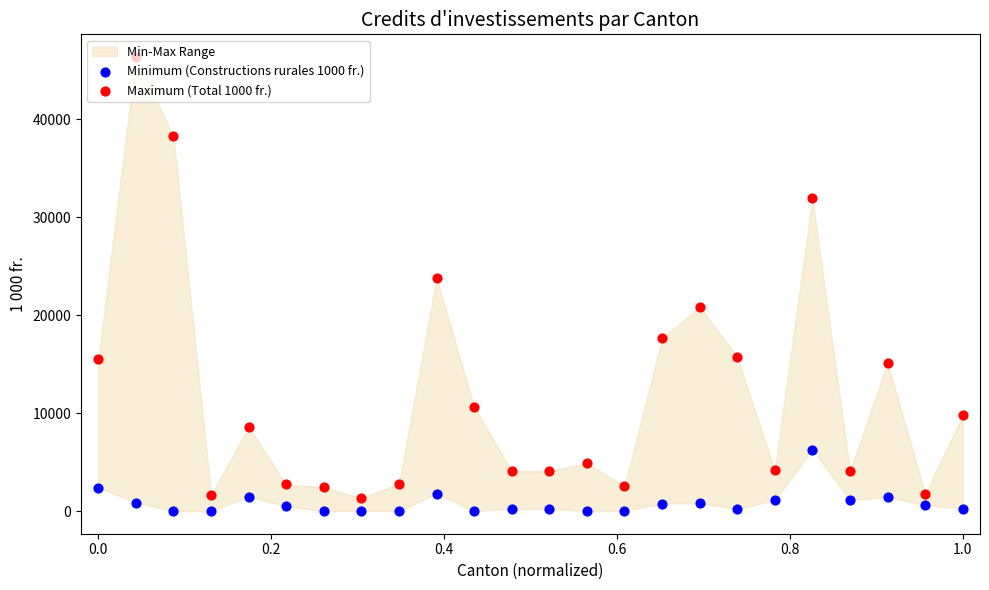

Which series has the largest Y range (max minus min)?

Maximum (Total 1000 fr.)